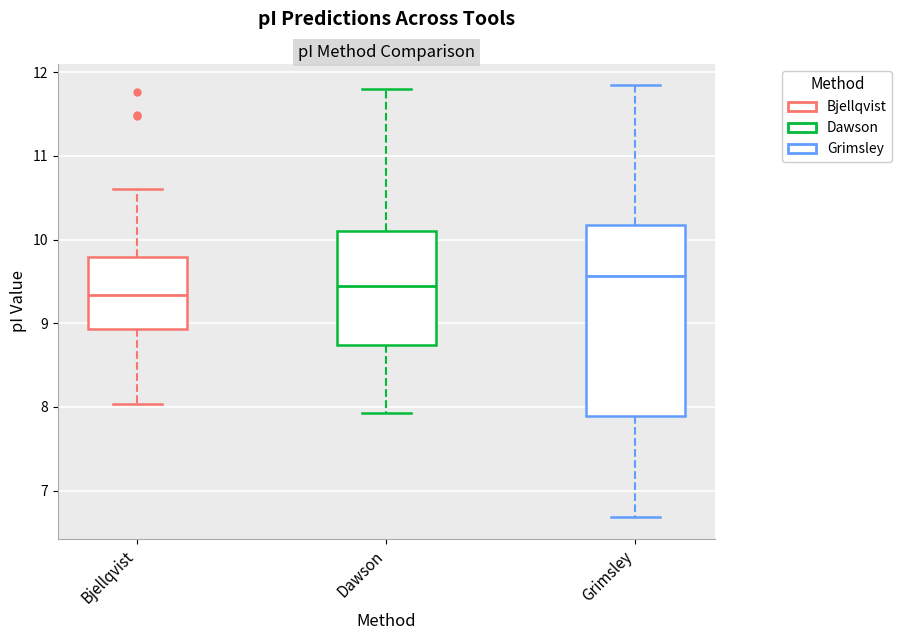

Reading left to right, read every box against the y-axis: the position of its median line, the range the box covers, and the ends of its whiskers. The values are not printed on the chart, so give them approximately, as read against the axis.

Bjellqvist: median 9.3, box 8.9 to 9.8, whiskers 8.0 to 10.6
Dawson: median 9.5, box 8.7 to 10.1, whiskers 7.9 to 11.8
Grimsley: median 9.6, box 7.9 to 10.2, whiskers 6.7 to 11.8